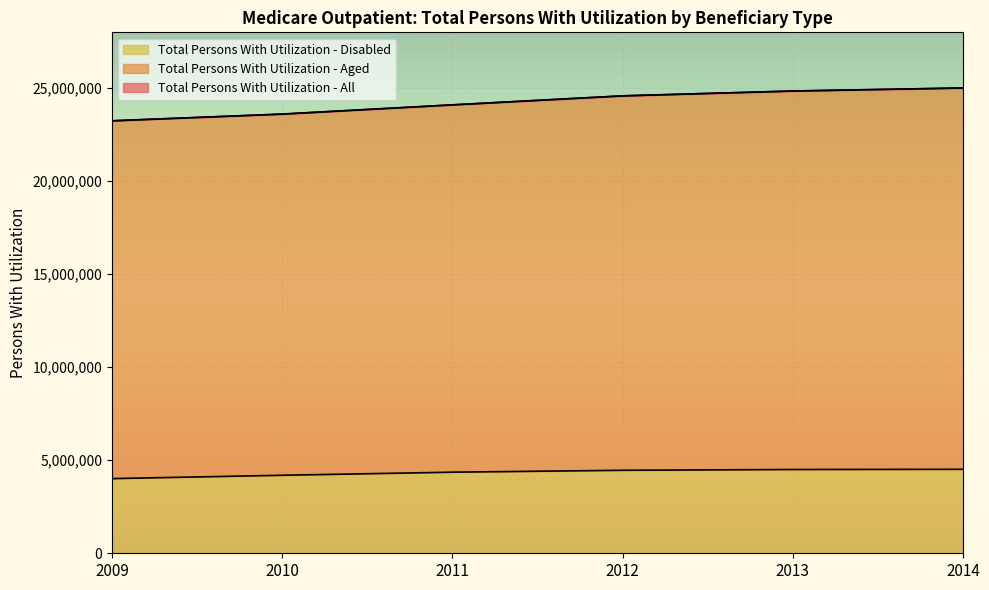

Reading left to right, list all the values displayed in this chart.

Total Persons With Utilization - All: 23244649	23606264	24101421	24585737	24846228	25009532
Total Persons With Utilization - Aged: 23244649	23606264	24101421	24585737	24846228	25009532
Total Persons With Utilization - Disabled: 4013864	4193562	4358981	4461450	4503087	4514230